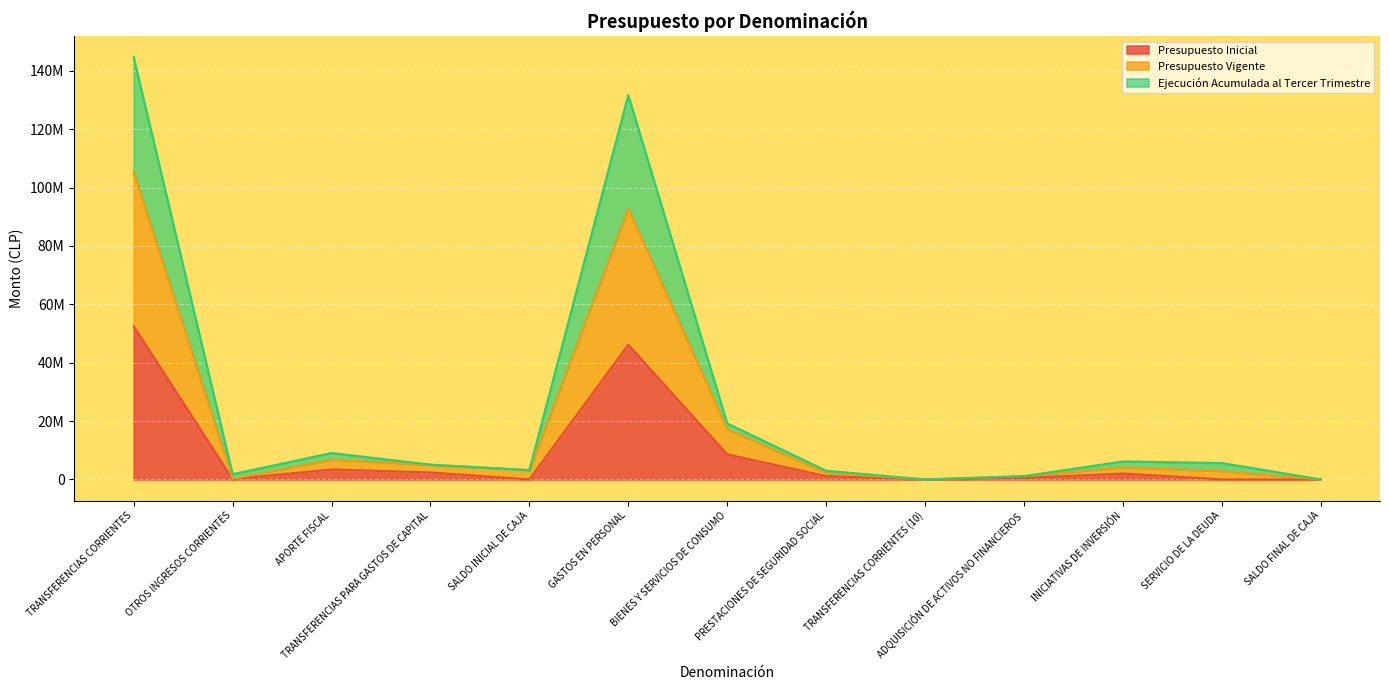

What is the highest value of the Presupuesto Vigente series?

105319190